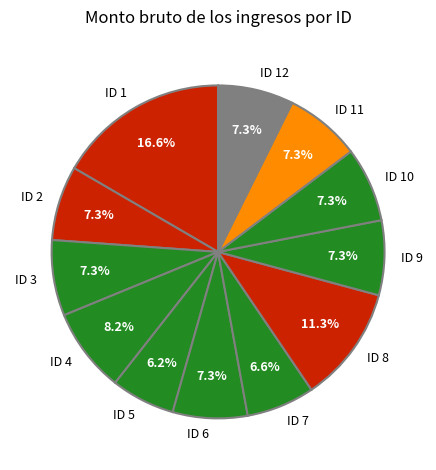

Count the number of slices in the pie.

12